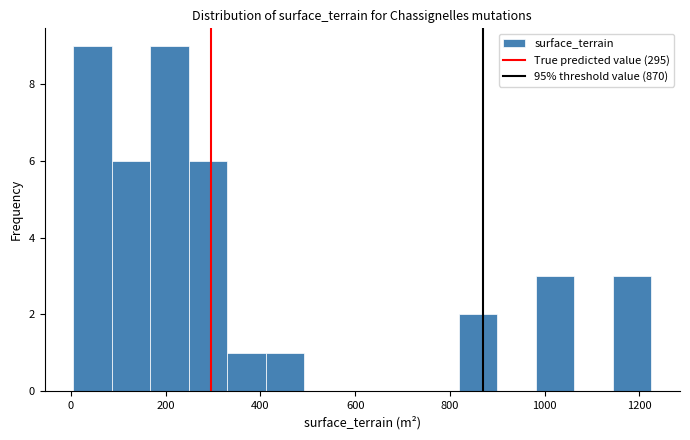

What is the height of the bar covering 240 to 340 on the x-axis? Neither the bar edges nor the heights are printed on the chart, so give them approximately, as read against the axes.

6